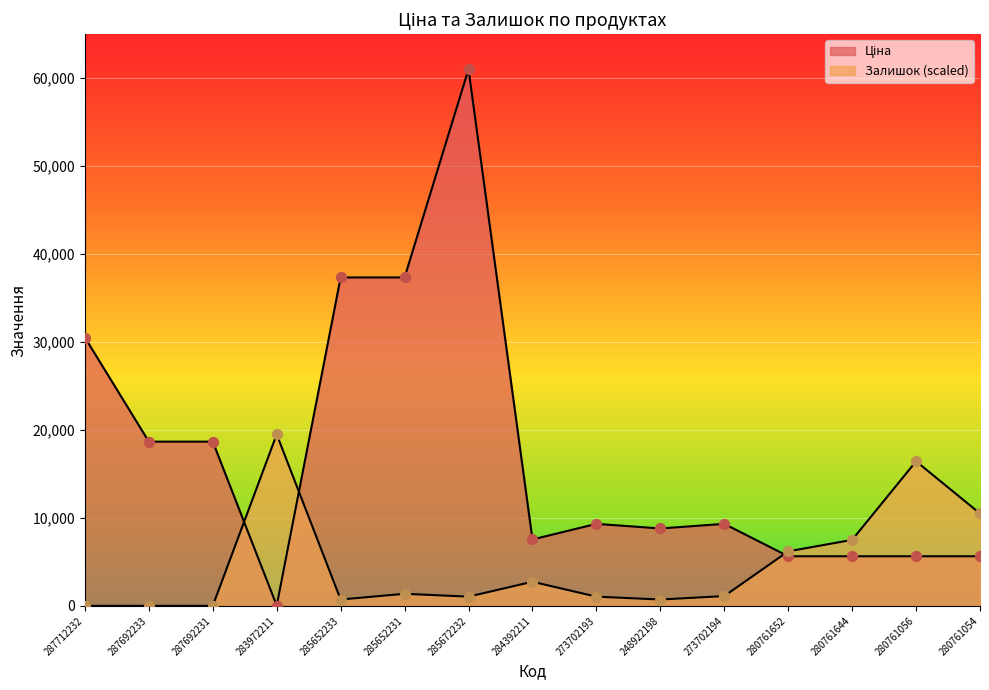

At which category is the sum across all series the highest?

285672232